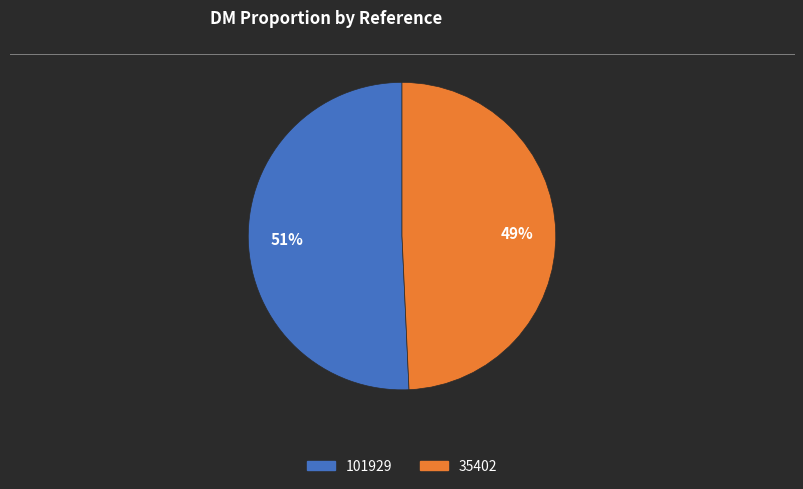

Count the number of slices in the pie.

2